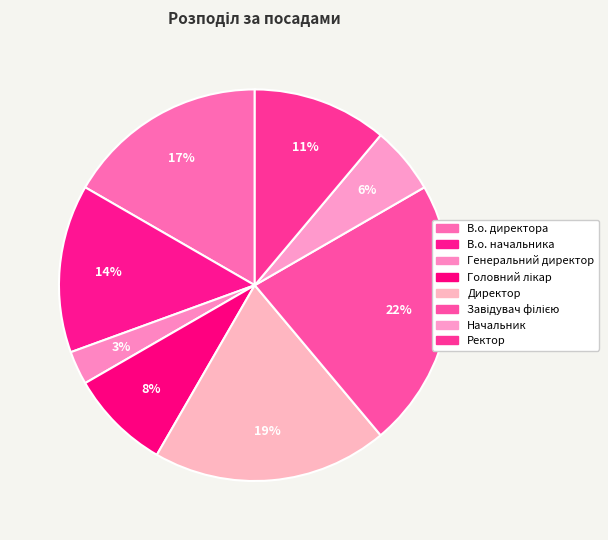

To the nearest percent, what is the combined percentage of Завідувач філією and Ректор?

33%